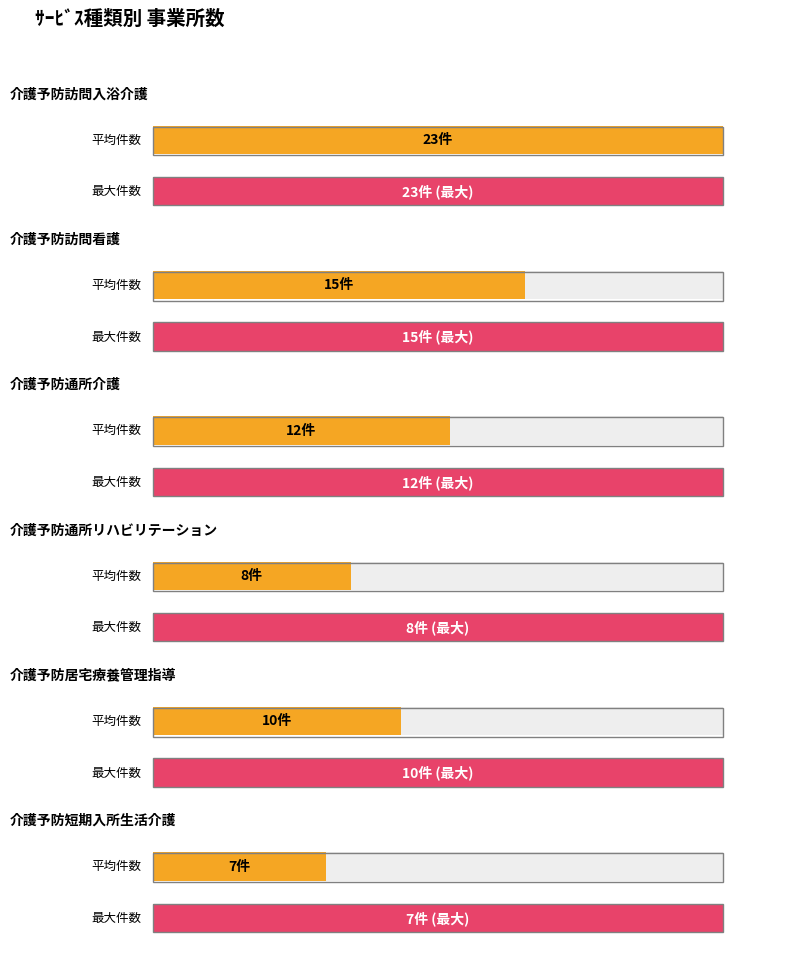

What is the value of the 1st bar from the left?

23